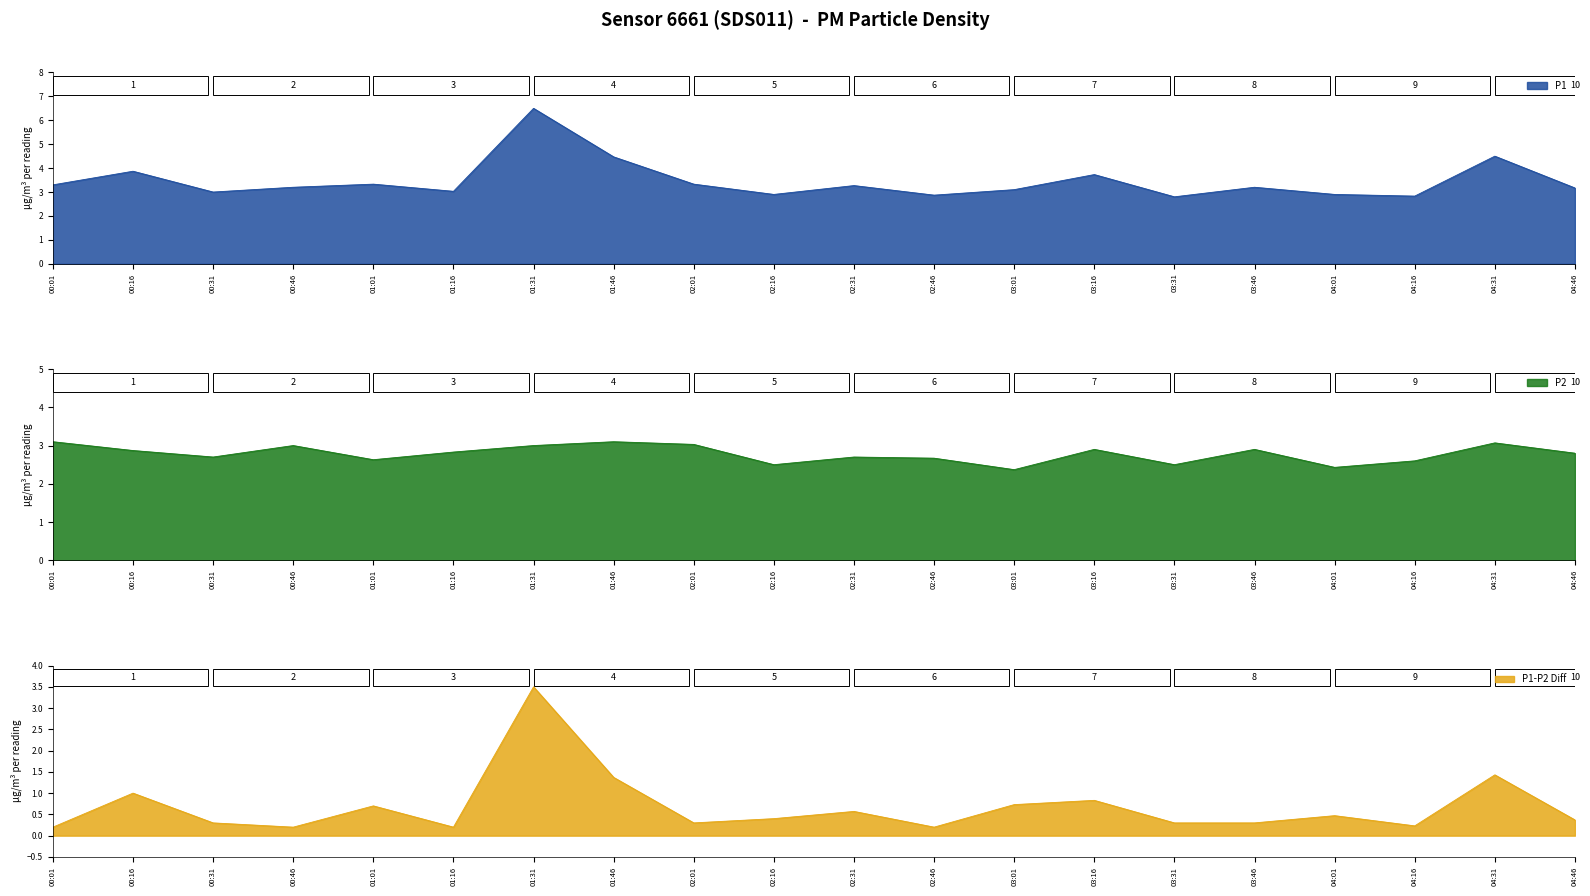

At which category does P1 reach its first local valley?

00:31